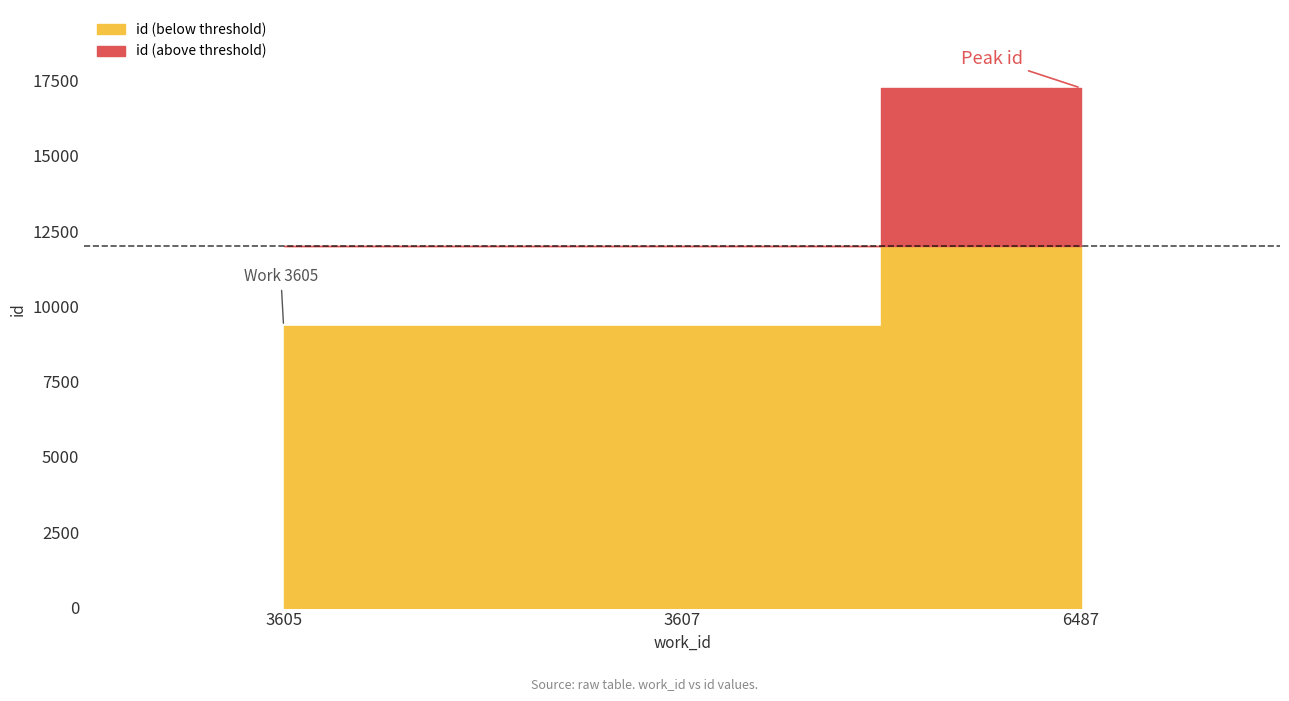

What is the change in value from 3607 to 6487?

+7898